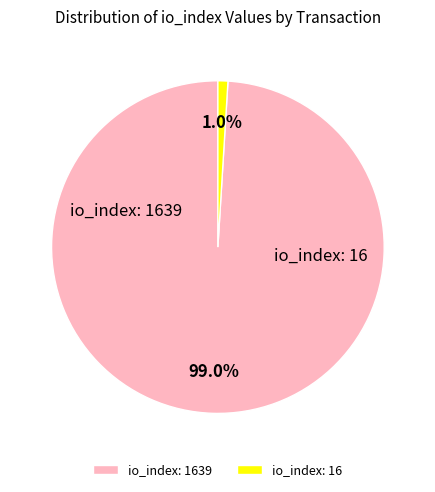

Approximately how many times larger is the value at io_index: 1639 compared to io_index: 16?

102.4